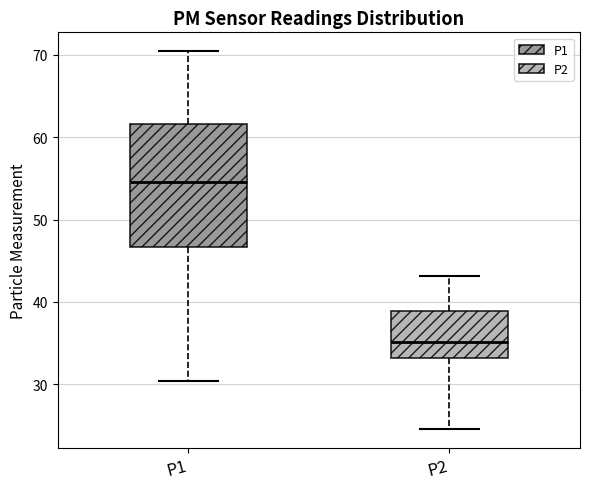

Reading left to right, transcribe this box plot: for each box, give where its median line is, the range the box spans, and where its two whiskers end, as read against the y-axis. The values are not printed on the chart, so give them approximately, as read against the axis.

P1: median 55, box 47 to 62, whiskers 30 to 70
P2: median 35, box 33 to 39, whiskers 25 to 43